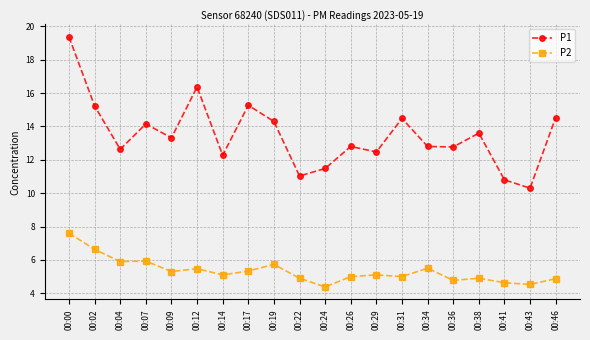

List the series in order of their peak value, lowest first.

P2, P1